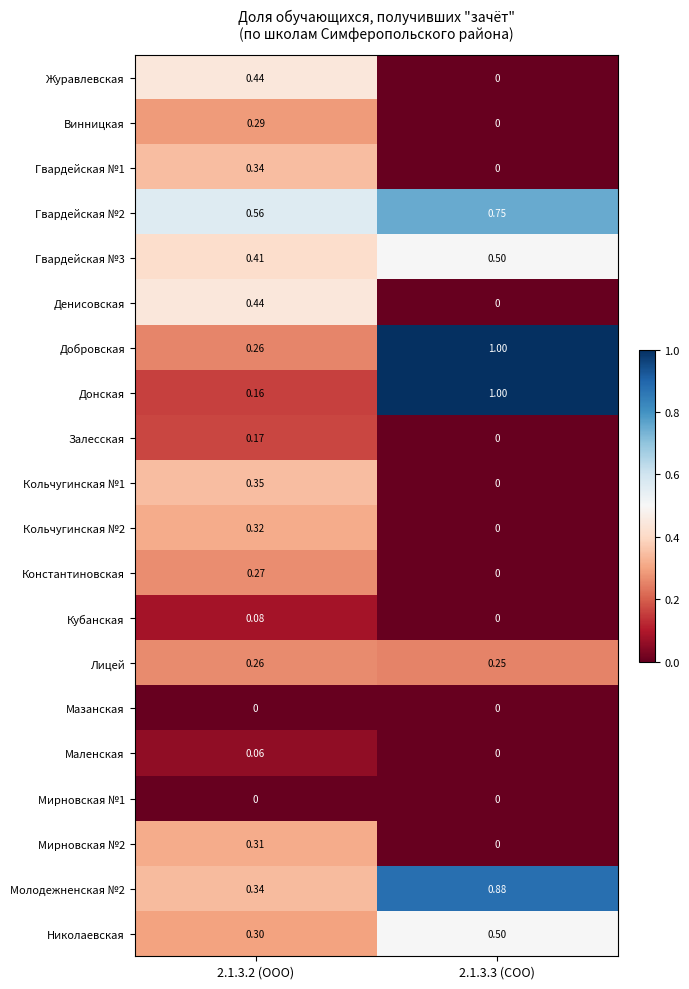

Which series has the widest spread of values?

Донская